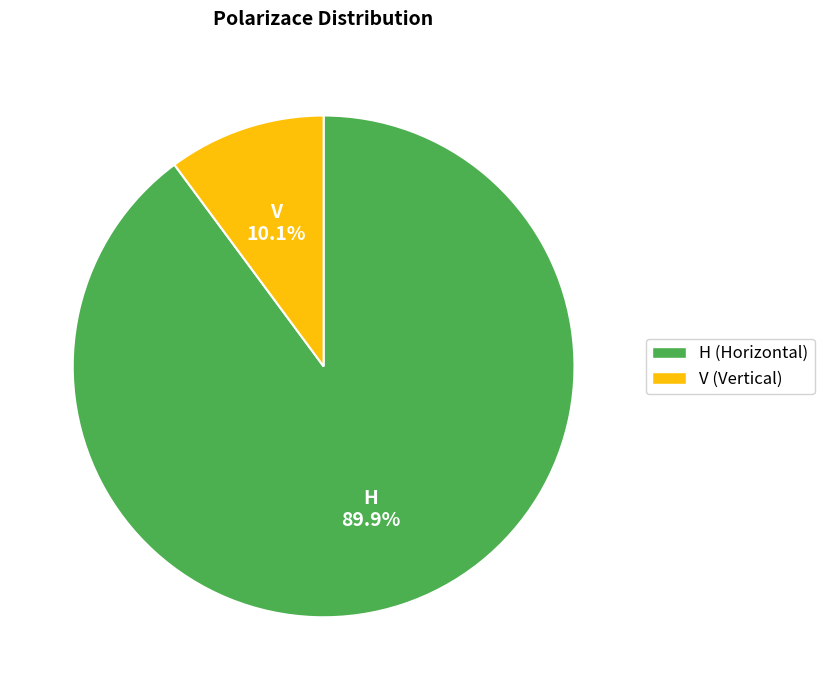

To the nearest percent, what is the average slice percentage?

50%